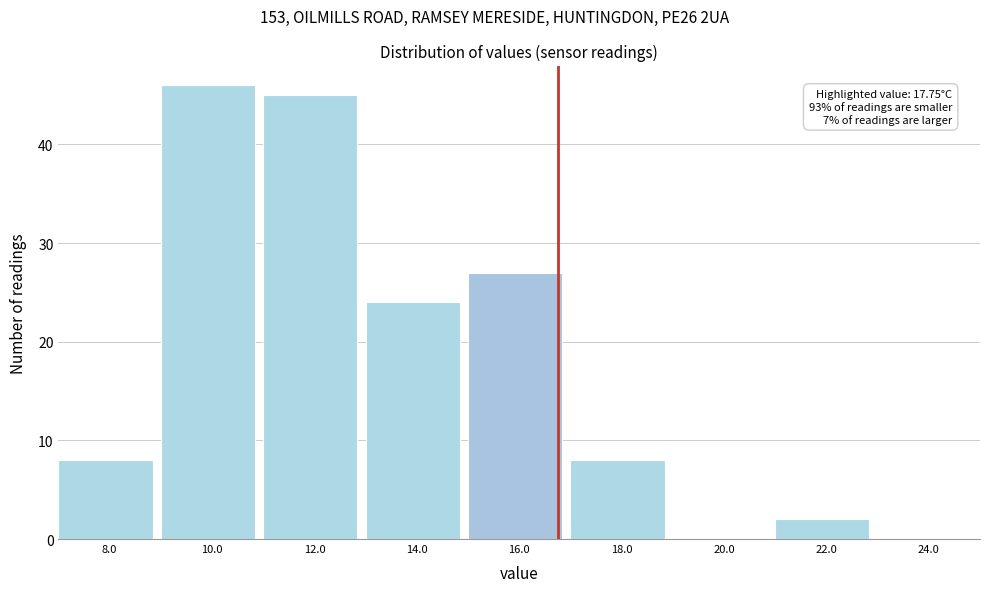

Reading left to right, what are all the values shown in this chart?

8.0=8	10.0=46	12.0=45	14.0=24	16.0=27	18.0=8	20.0=0	22.0=2	24.0=0